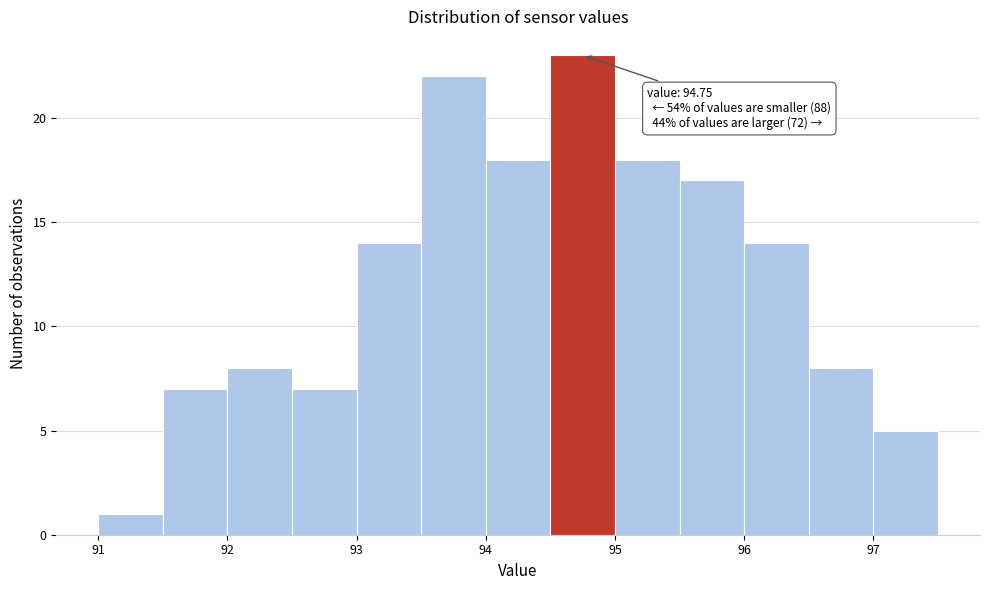

Over which range of the x-axis is the bar tallest?

94.5 to 95.0